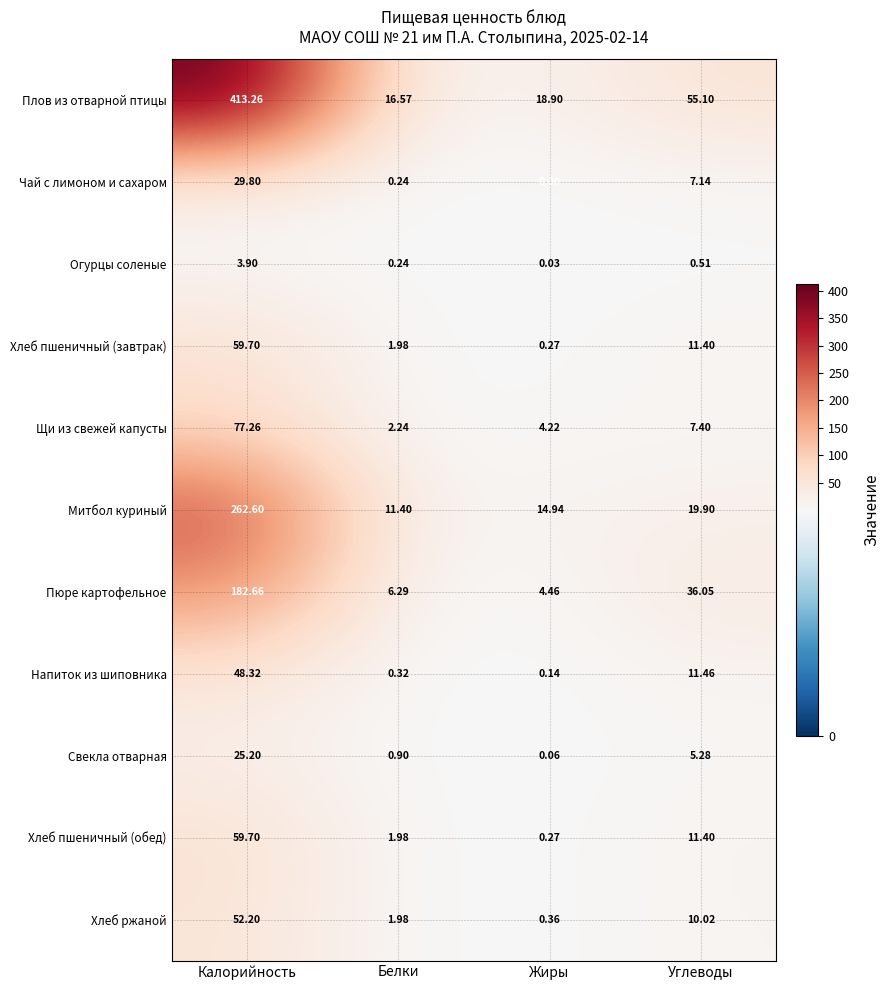

Which series changed the most between Калорийность and Белки?

Плов из отварной птицы